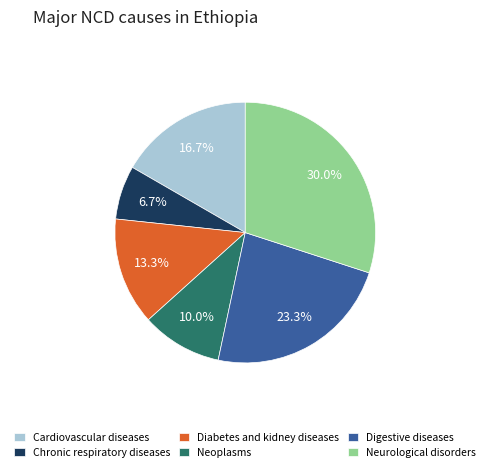

How many slices are in this pie chart?

6